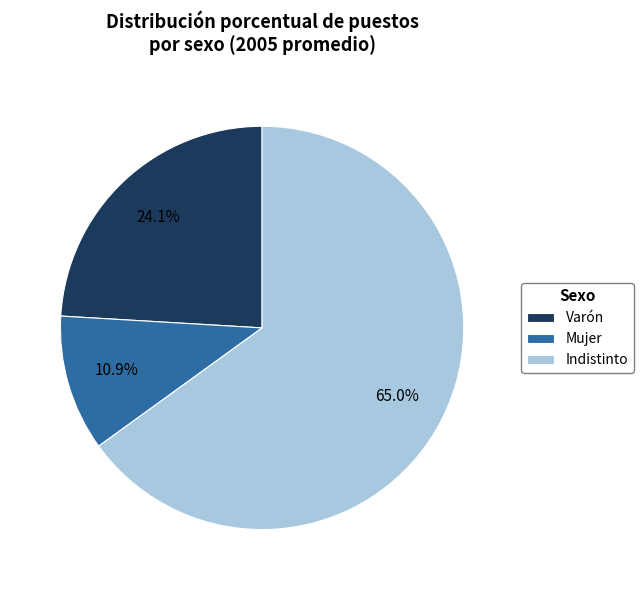

What is the largest slice in the pie chart?

Indistinto